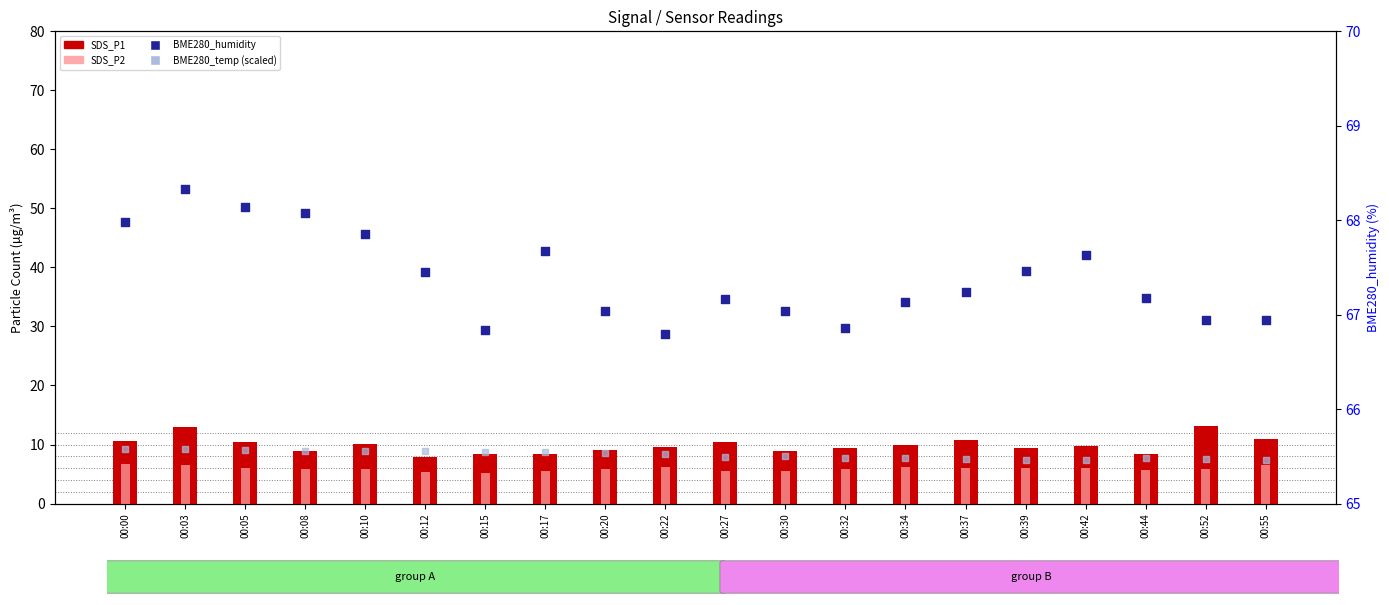

What are all the series names shown in the legend?

SDS_P1, SDS_P2, BME280_temp (scaled), BME280_humidity